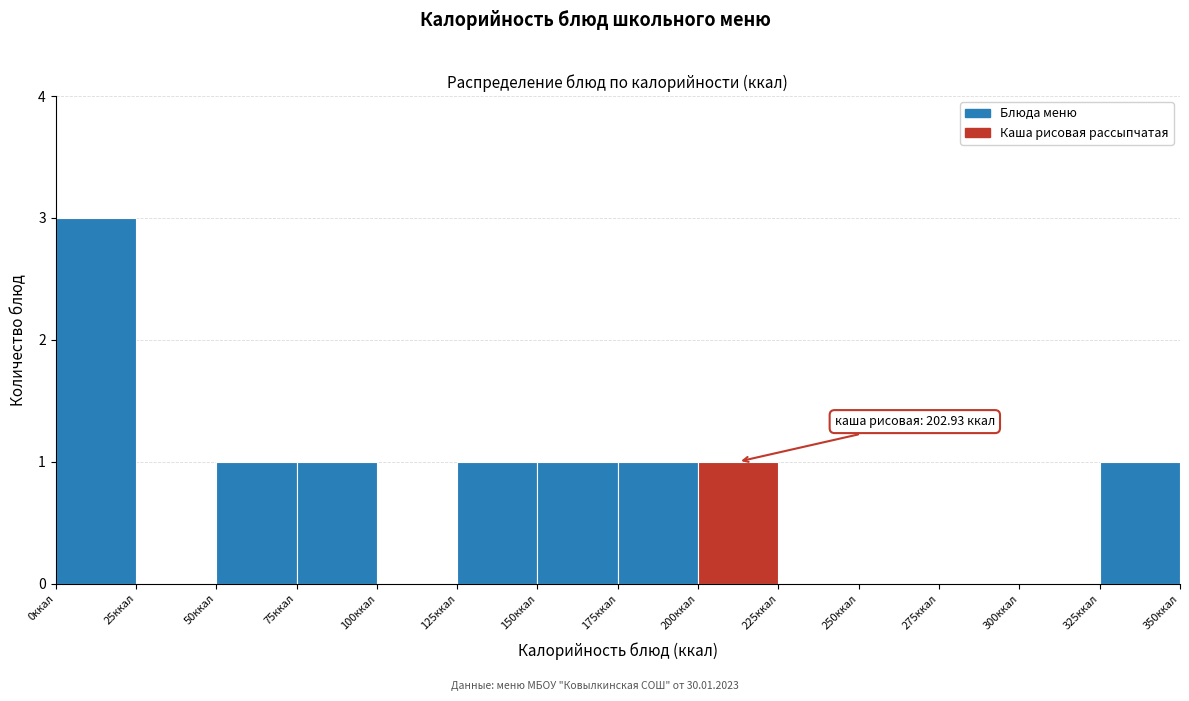

Over which range of the x-axis is the bar tallest?

0 to 25